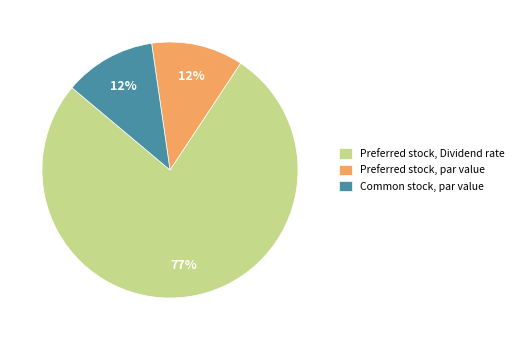

Is there any slice that represents more than half of the pie?

Yes